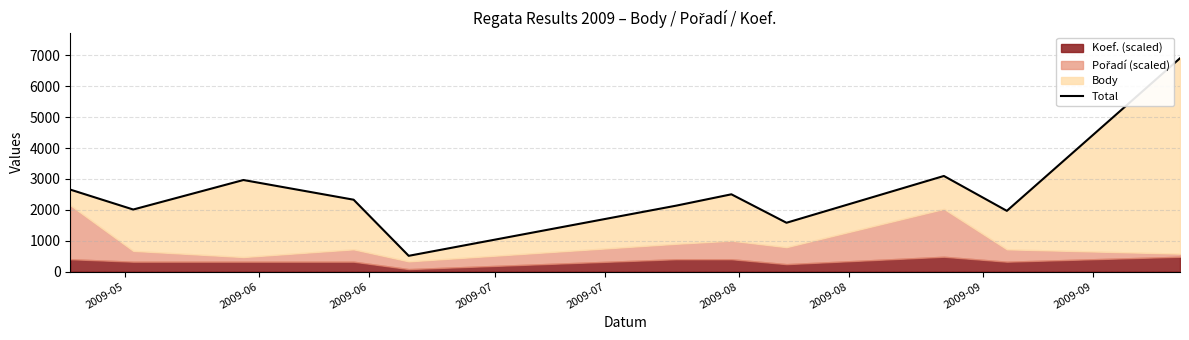

Reading left to right, list all the values displayed in this chart.

2655	2010	2966	2328	510	2136	2503	1581	3097	1967	6911